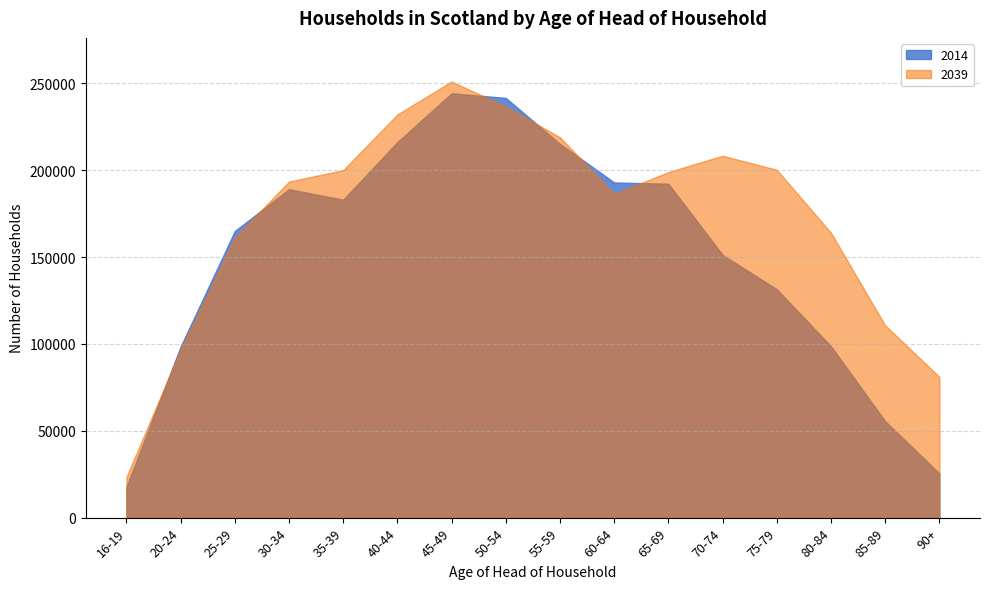

What is the difference between the second highest and minimum values in the 2014 series?

223956